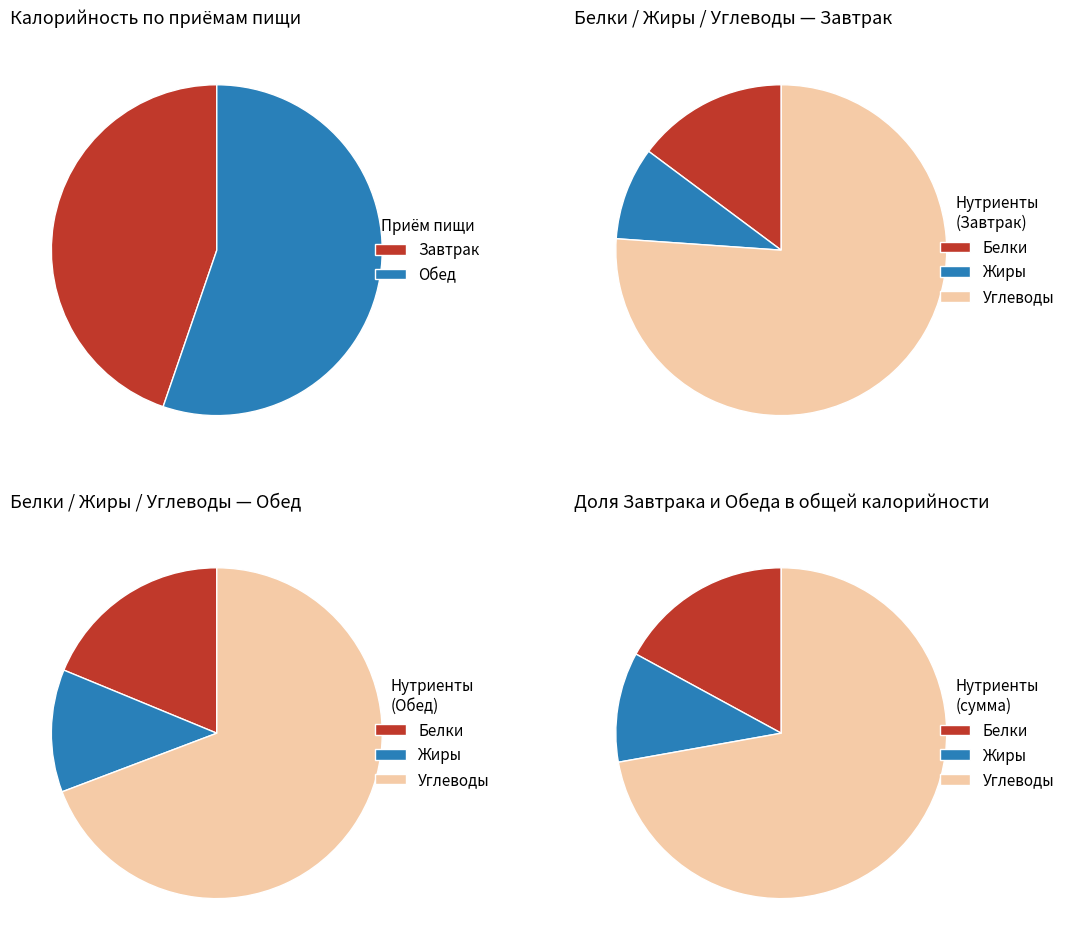

To the nearest percent, what portion does Обед represent?

55%